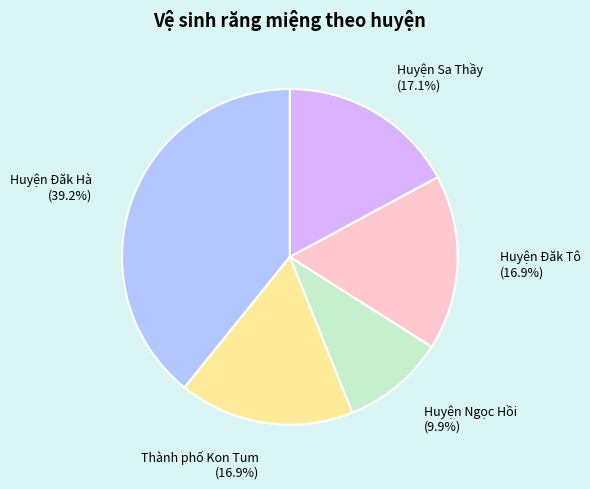

Approximately how many times larger is the value at Huyện Sa Thầy compared to Thành phố Kon Tum?

1.0